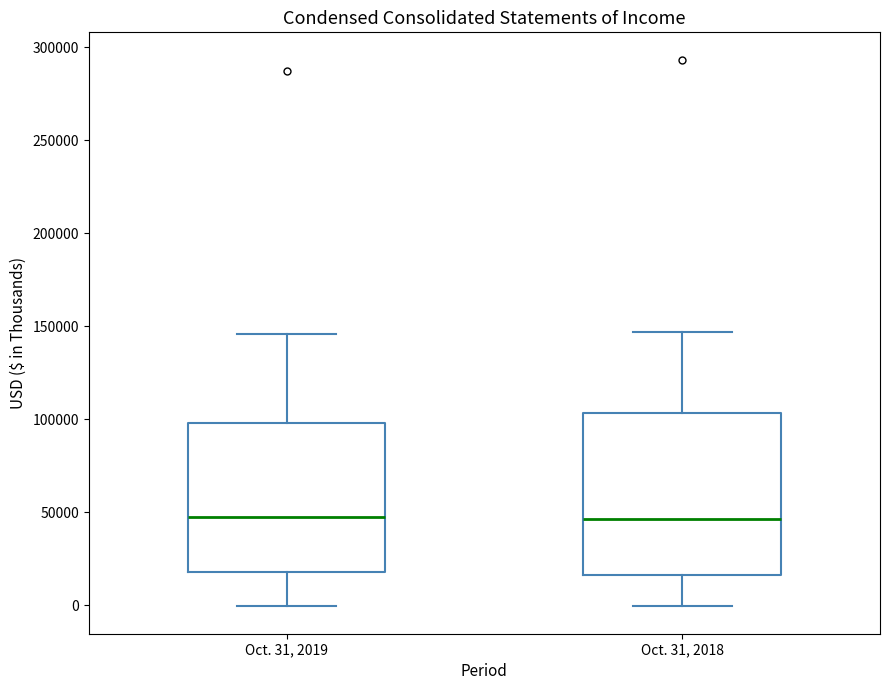

Reading left to right, transcribe this box plot: for each box, give where its median line is, the range the box spans, and where its two whiskers end, as read against the y-axis. The values are not printed on the chart, so give them approximately, as read against the axis.

Oct. 31, 2019: median 45000, box 20000 to 100000, whiskers 0 to 145000
Oct. 31, 2018: median 45000, box 15000 to 105000, whiskers 0 to 145000